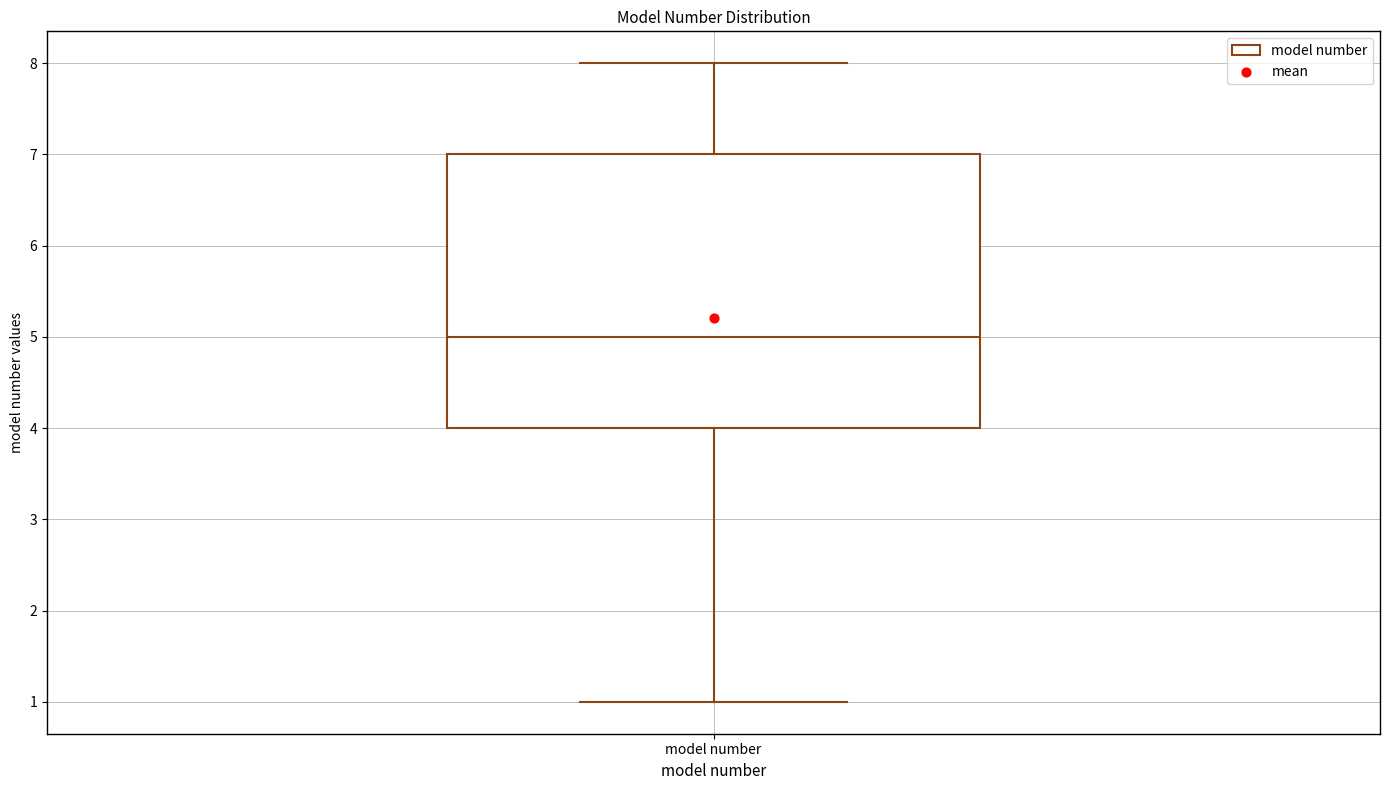

Read this box plot against the y-axis: the position of the median line, the range covered by the box, and the ends of both whiskers. The values are not printed on the chart, so give them approximately, as read against the axis.

median 5, box 4 to 7, whiskers 1 to 8